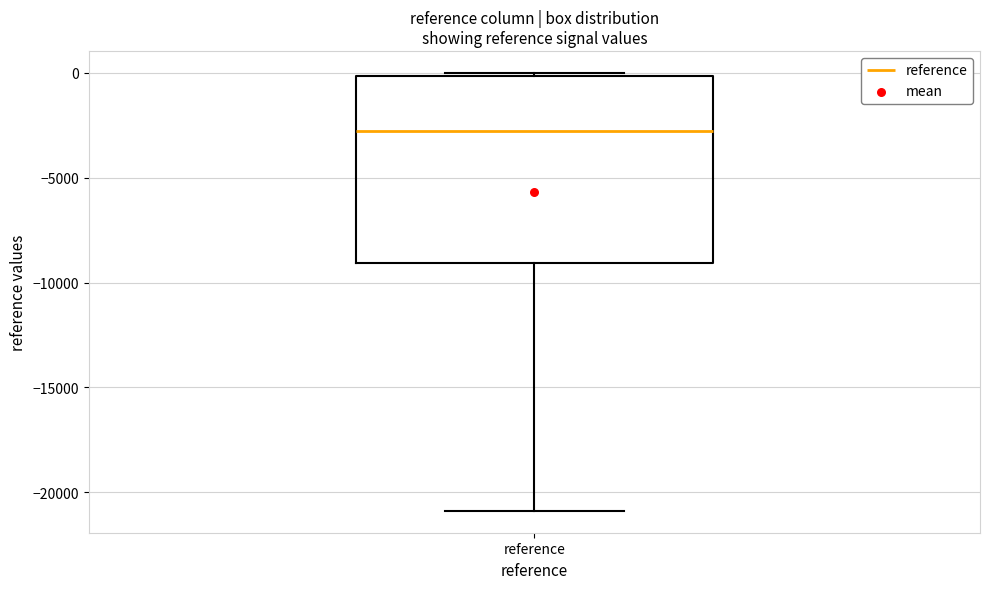

Where does the median line of the box for reference sit on the y-axis? The values are not printed on the chart, so give them approximately, as read against the axis.

-3000